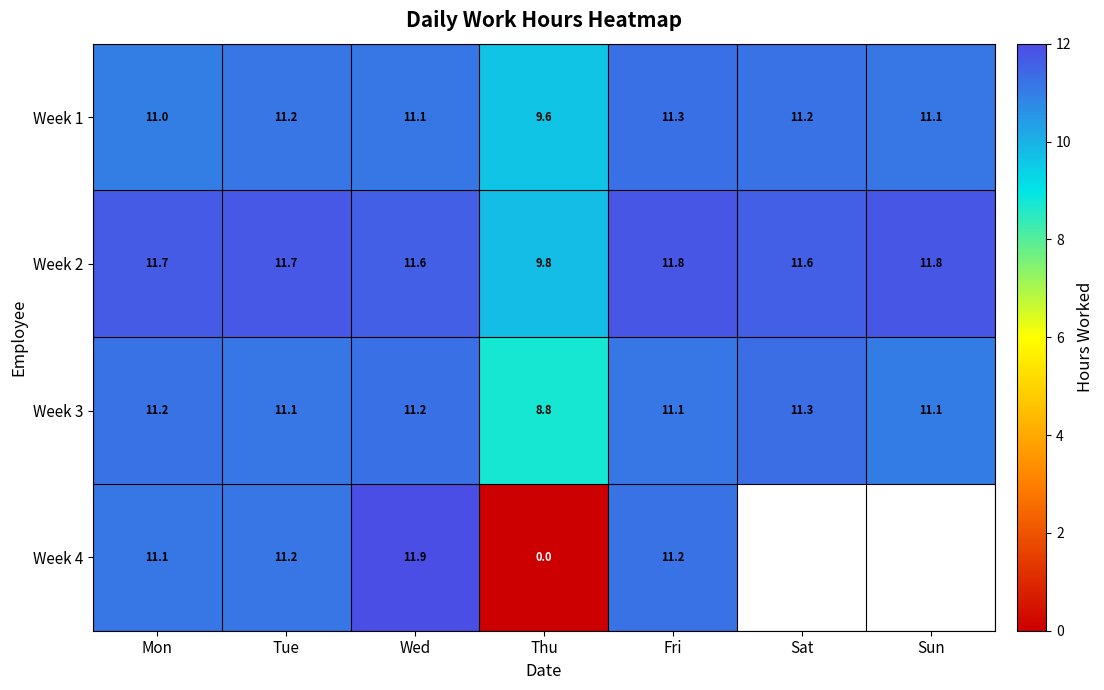

Is it true that Week 2 equals 11.6 at Sat?

True